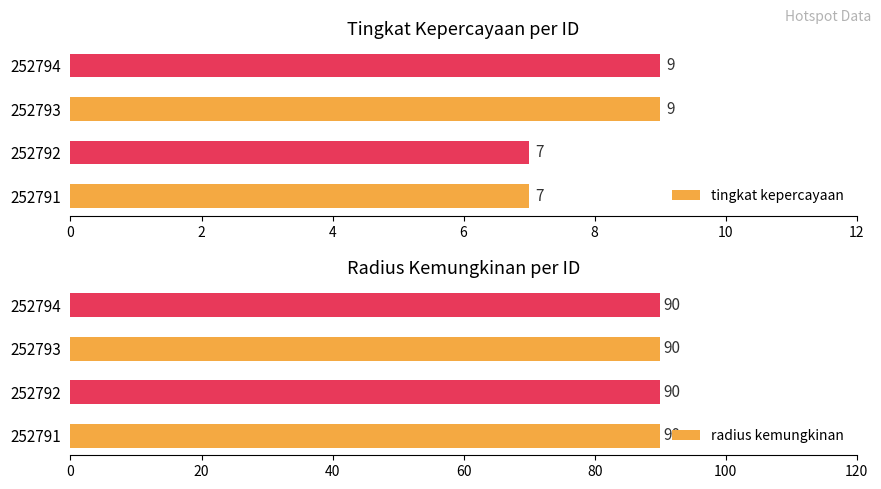

How many tingkat kepercayaan values are between 7 and 9?

4